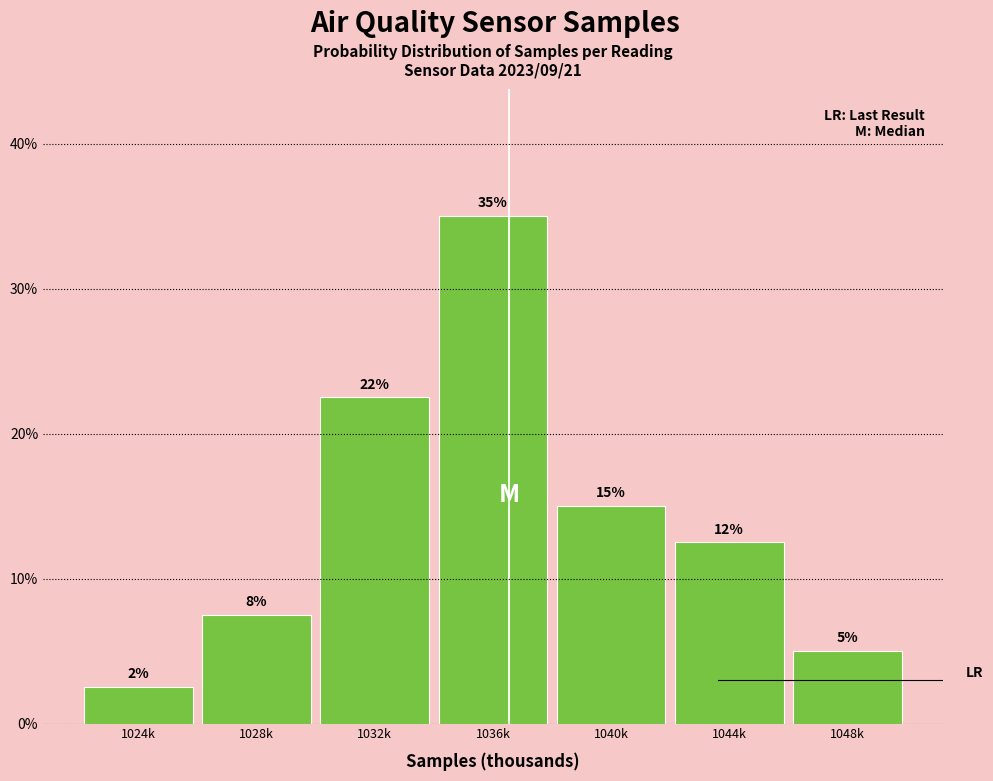

Are the bars horizontal?

No